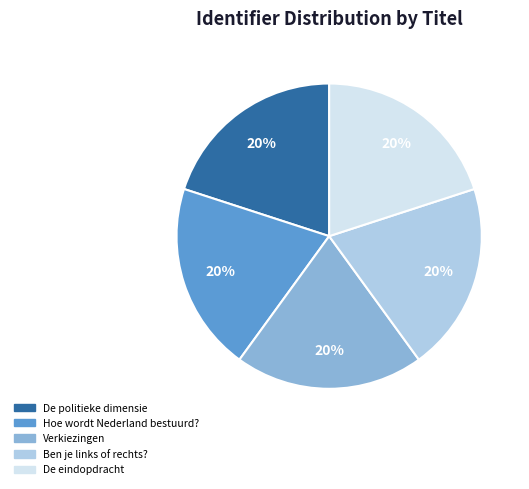

How many segments does this pie chart have?

5